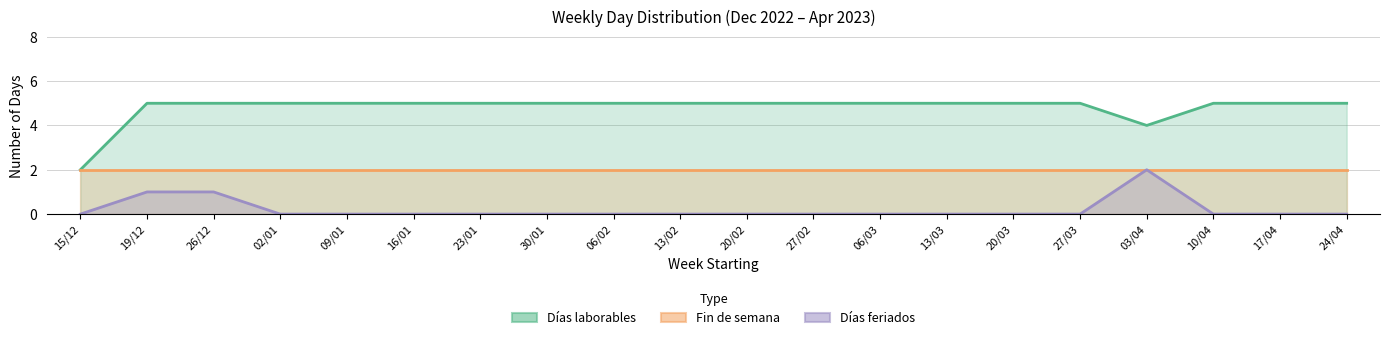

What is the difference between the maximum and minimum values in the Días feriados series?

2